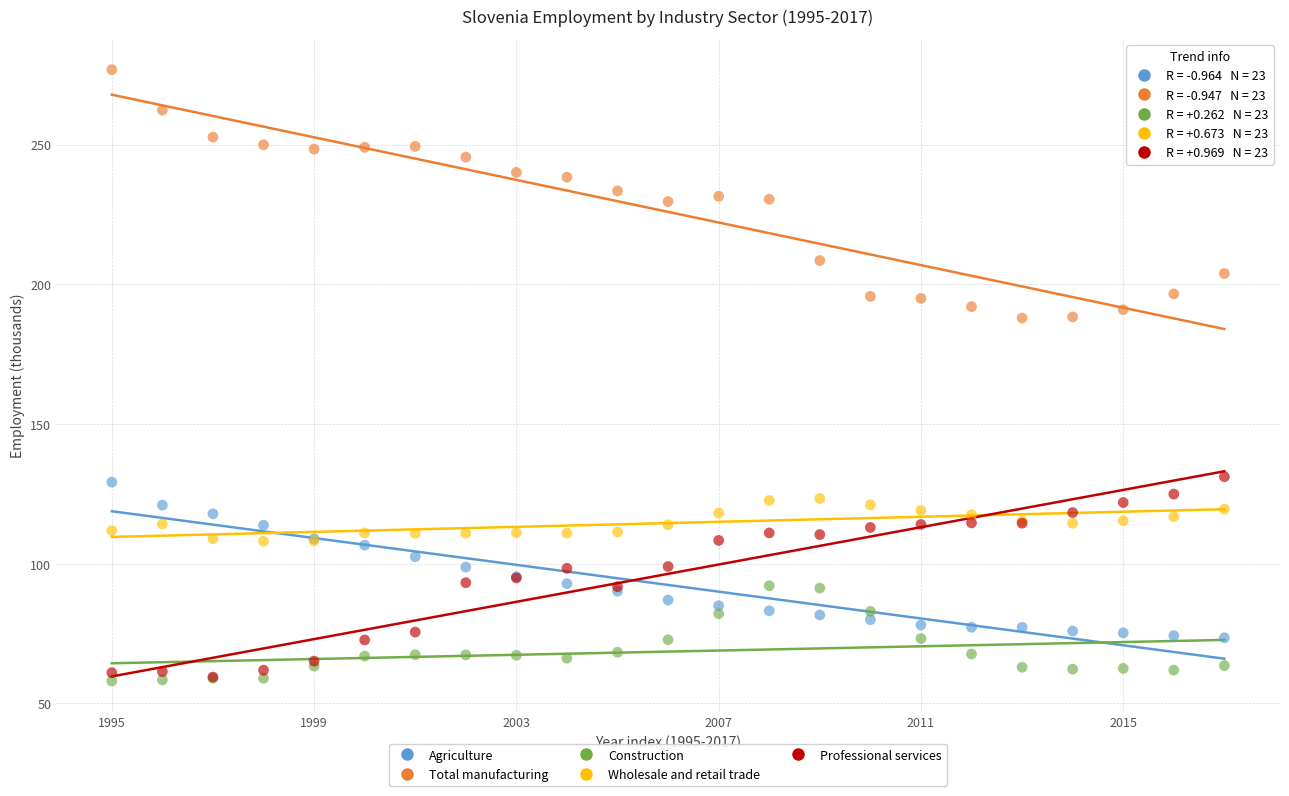

Which series reaches the maximum Y coordinate?

Total manufacturing